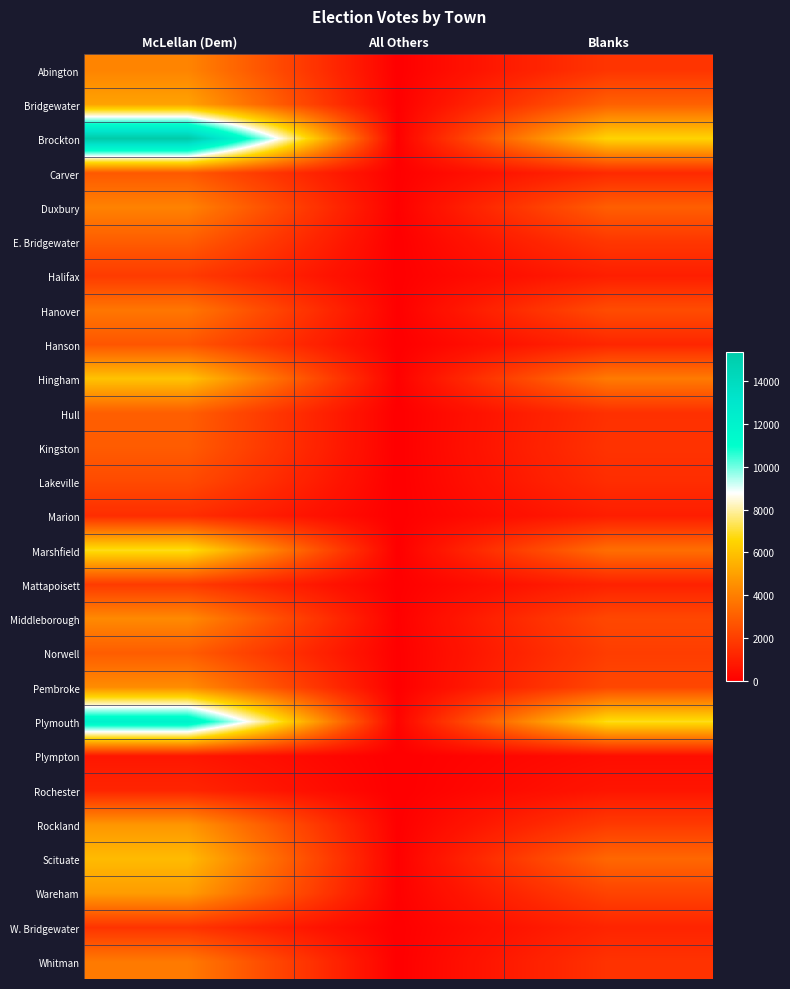

At McLellan (Dem), list the series in order from largest to smallest.

Brockton, Plymouth, Marshfield, Hingham, Scituate, Bridgewater, Wareham, Rockland, Pembroke, Middleborough, Abington, Duxbury, Whitman, Hanover, Hull, E. Bridgewater, Norwell, Kingston, Carver, Hanson, Lakeville, Mattapoisett, Halifax, W. Bridgewater, Marion, Rochester, Plympton